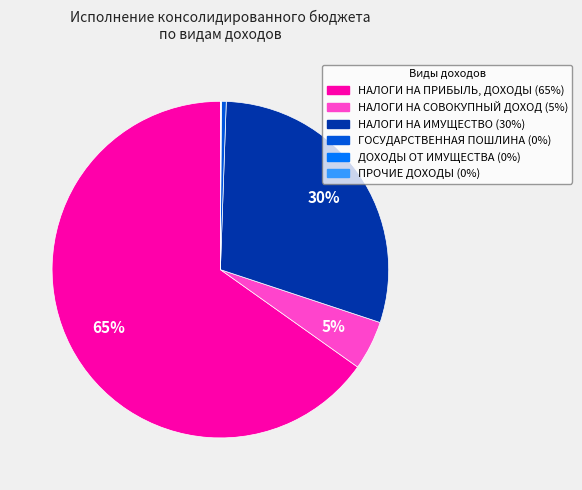

To the nearest percent, what percentage of the pie is НАЛОГИ НА ИМУЩЕСТВО?

30%